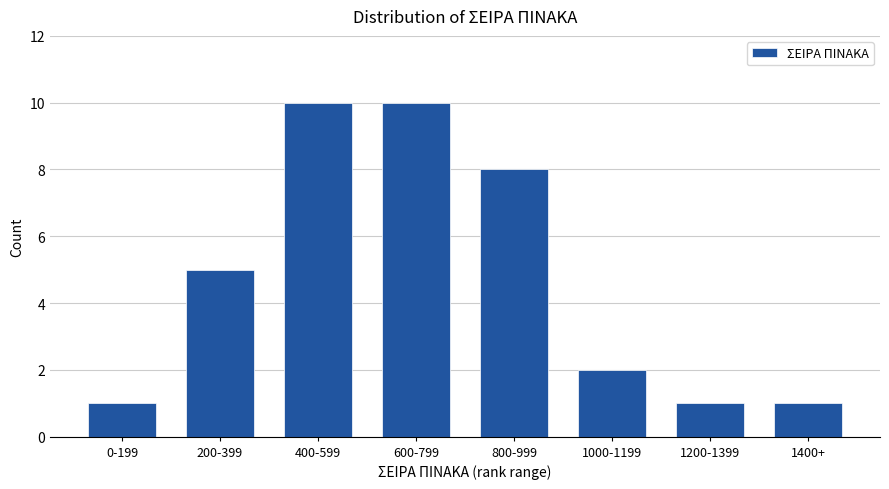

Reading left to right, what are all the values shown in this chart?

0-199=1	200-399=5	400-599=10	600-799=10	800-999=8	1000-1199=2	1200-1399=1	1400+=1